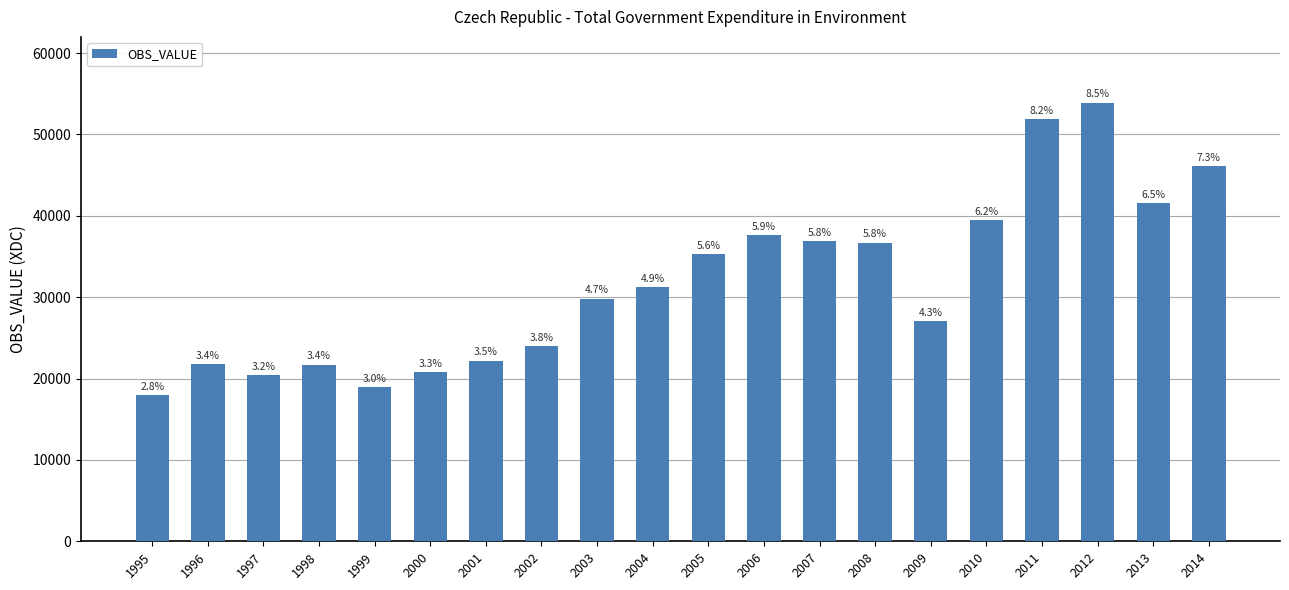

Approximately how many times larger is the value at 2008 compared to 1998?

1.7